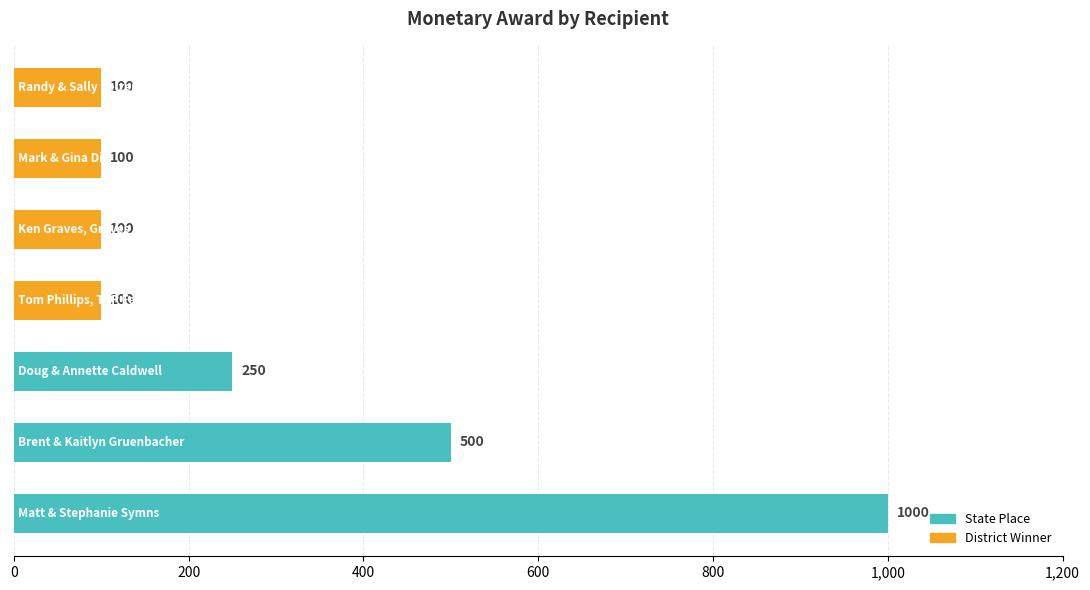

Read the value at Matt & Stephanie Symns.

1000